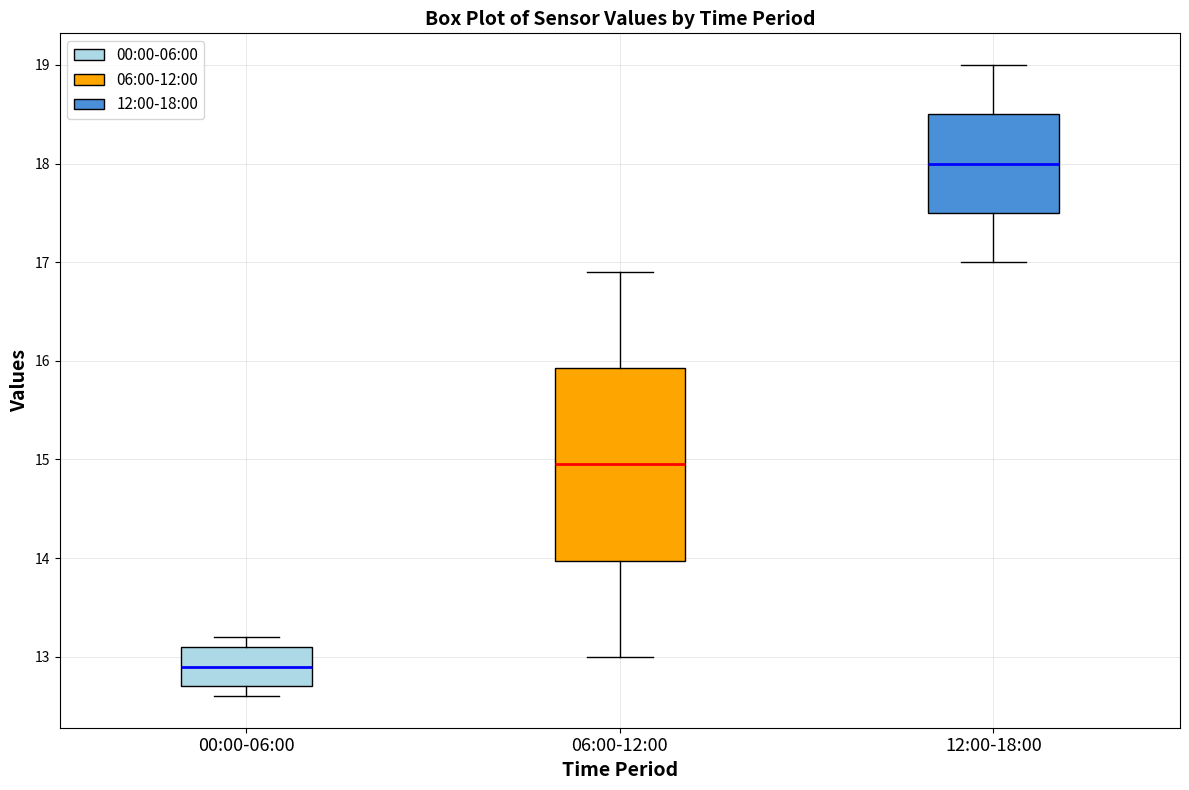

Reading left to right, read every box against the y-axis: the position of its median line, the range the box covers, and the ends of its whiskers. The values are not printed on the chart, so give them approximately, as read against the axis.

00:00-06:00: median 12.9, box 12.7 to 13.1, whiskers 12.6 to 13.2
06:00-12:00: median 15.0, box 14.0 to 15.9, whiskers 13.0 to 16.9
12:00-18:00: median 18.0, box 17.5 to 18.5, whiskers 17.0 to 19.0